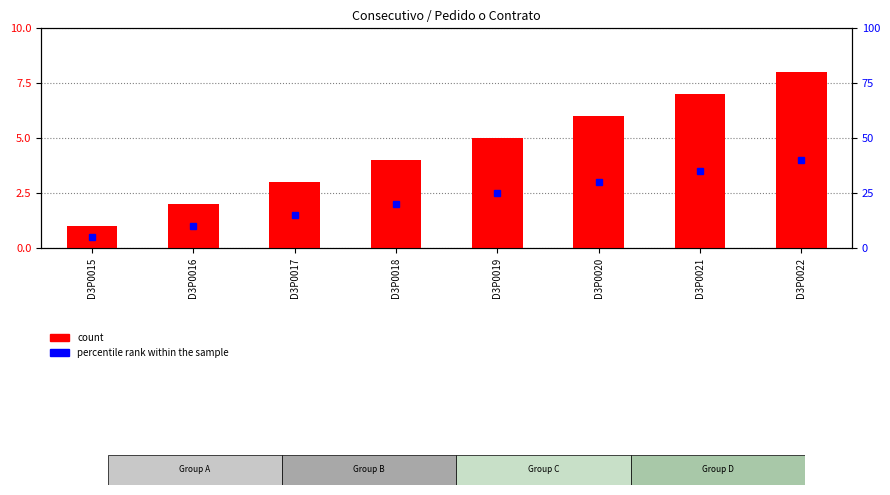

At which label is the value closest to 4?

D3P0018